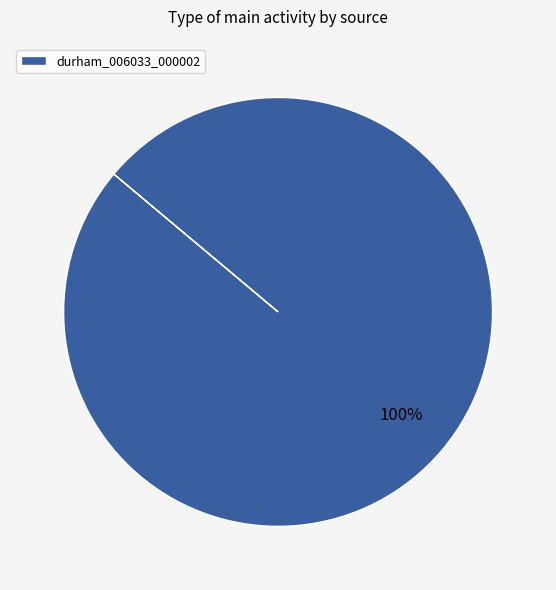

How many slices are in this pie chart?

1